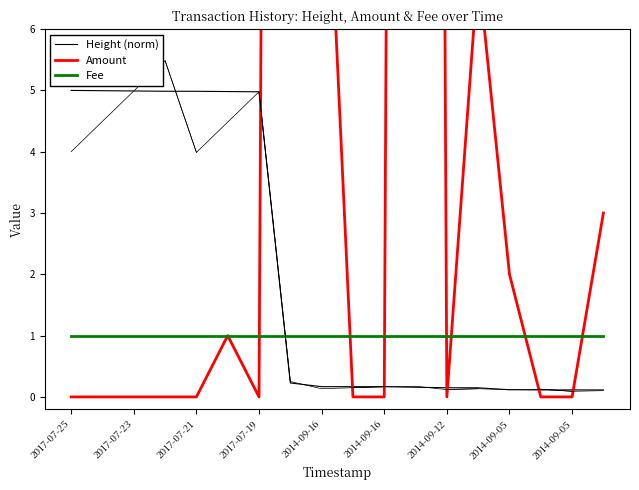

What is the spread (max minus min) of values at 2017-07-25?

5.0